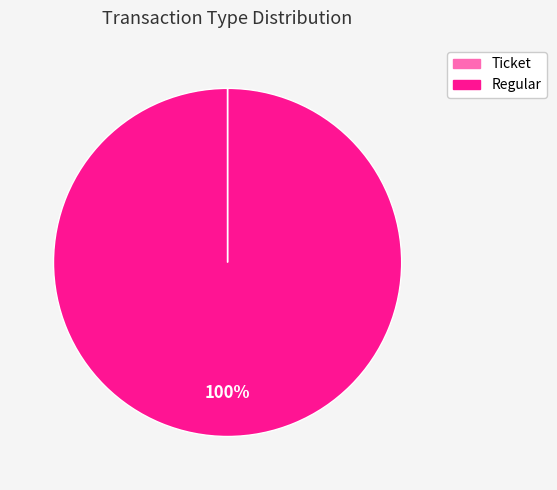

To the nearest percent, what is the difference between the largest and smallest slice percentages?

100%